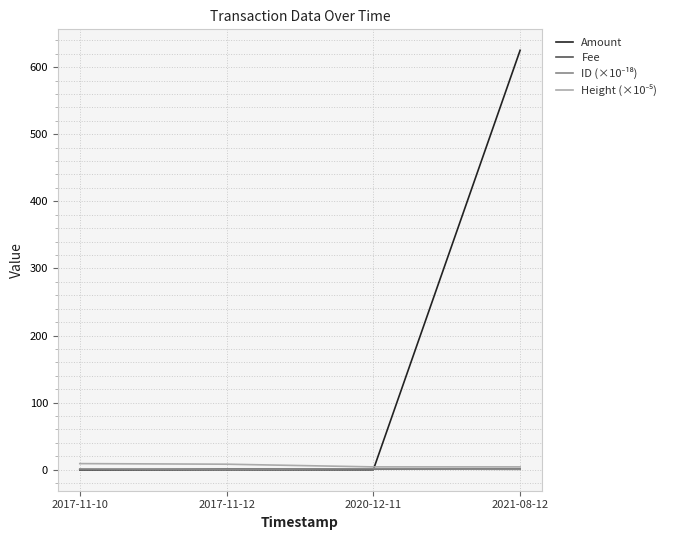

How many lines are shown in the chart?

4